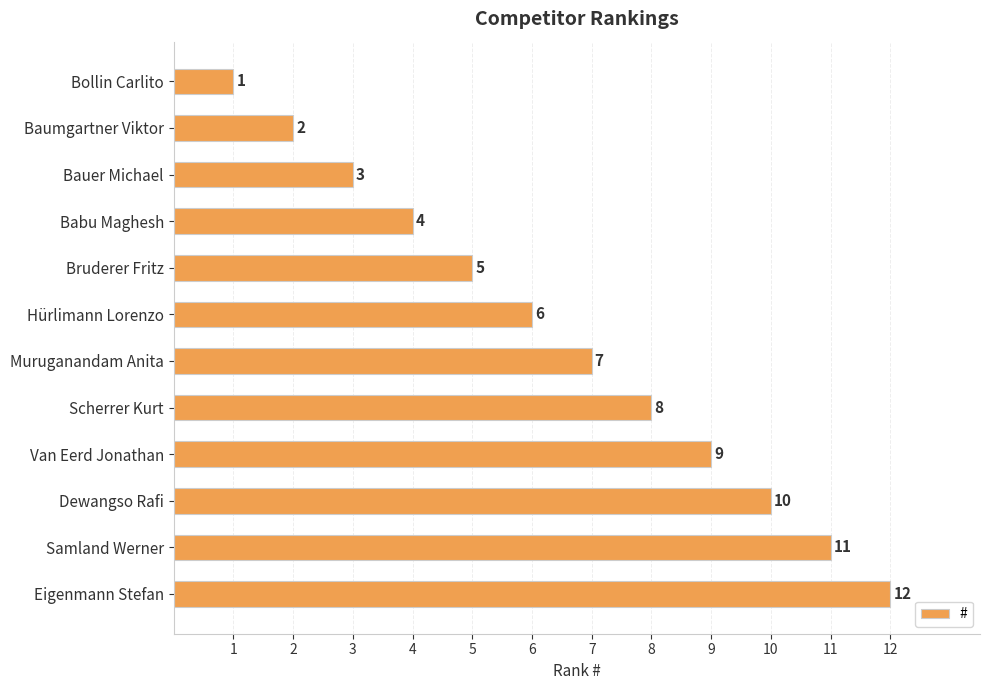

What is the label of the 10th bar from the top?

Dewangso Rafi